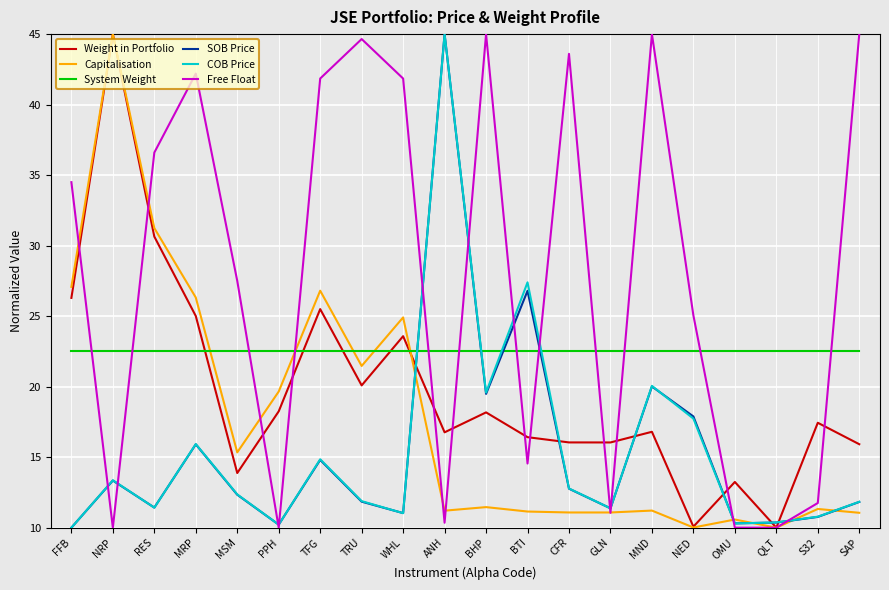

What position from the left is OMU?

17